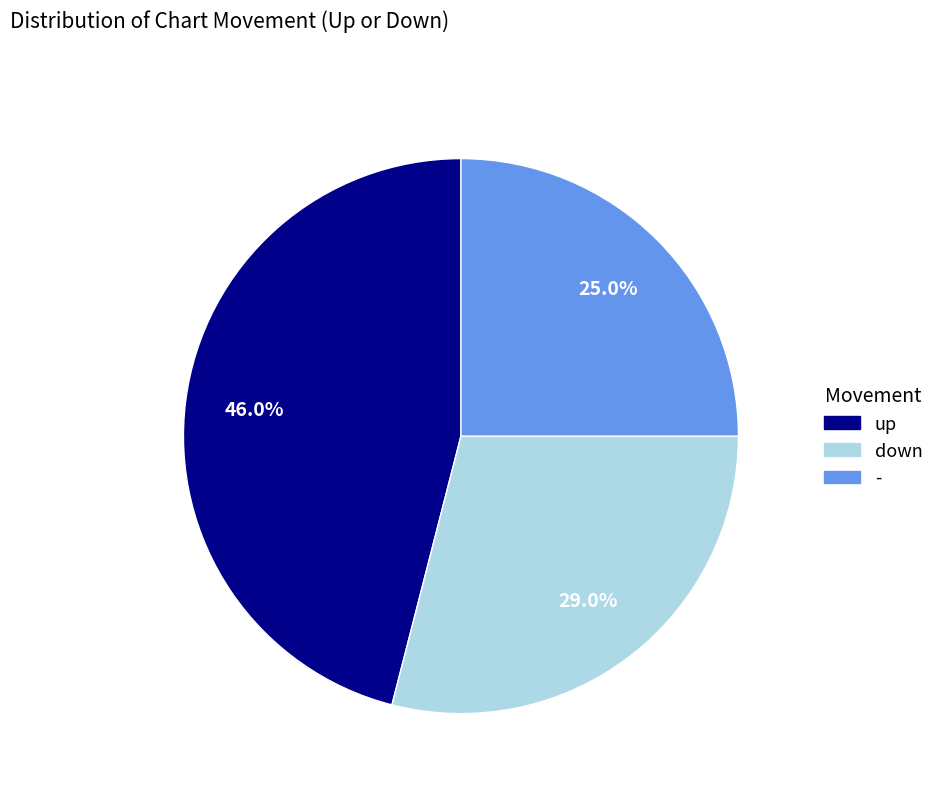

To the nearest percent, what is the average slice percentage?

33%